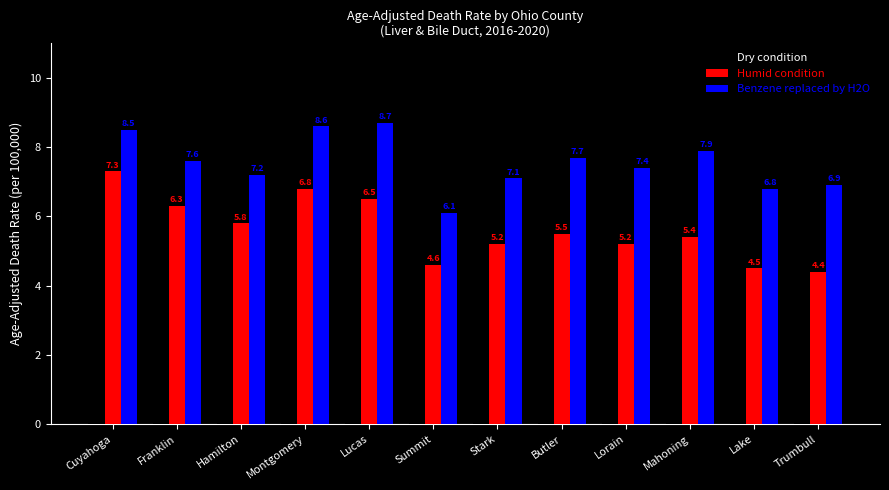

Which series has the largest range (max minus min)?

Humid condition